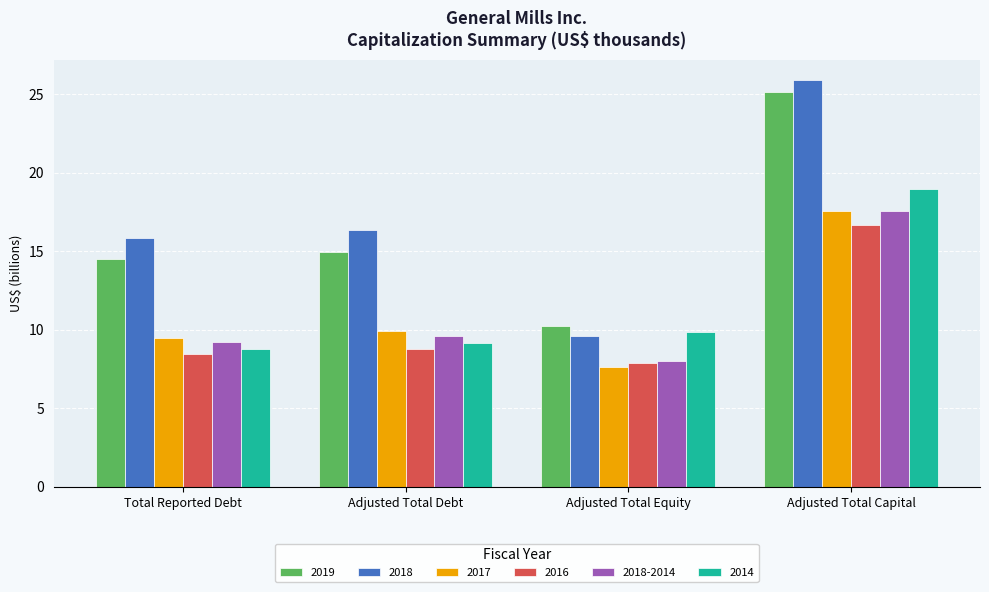

Which series has the largest range (max minus min)?

2018